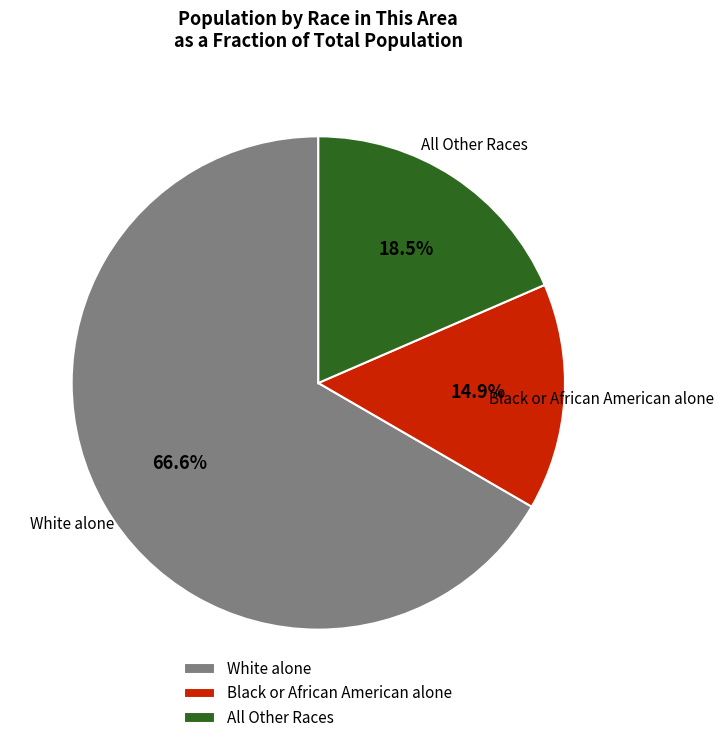

To the nearest percent, what percentage of the pie is Black or African American alone?

15%